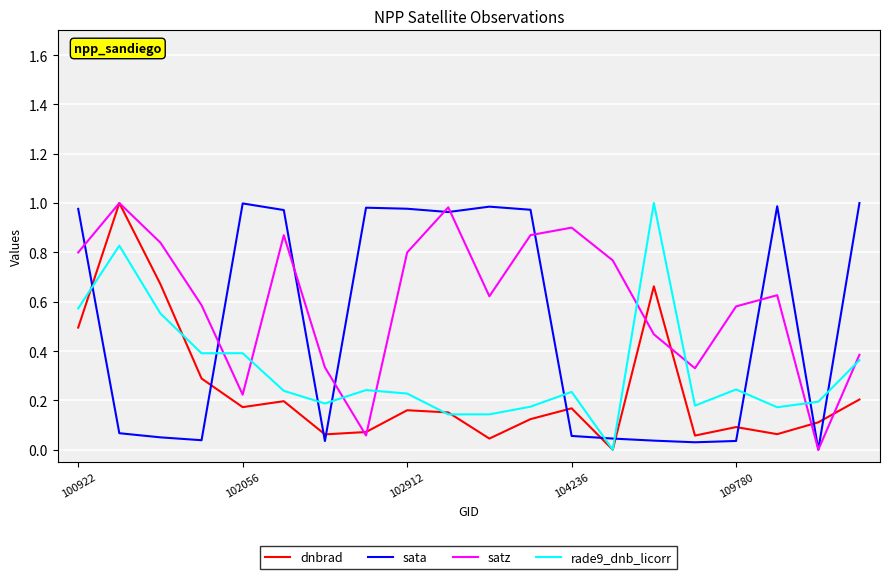

How many times do sata and dnbrad cross each other?

10